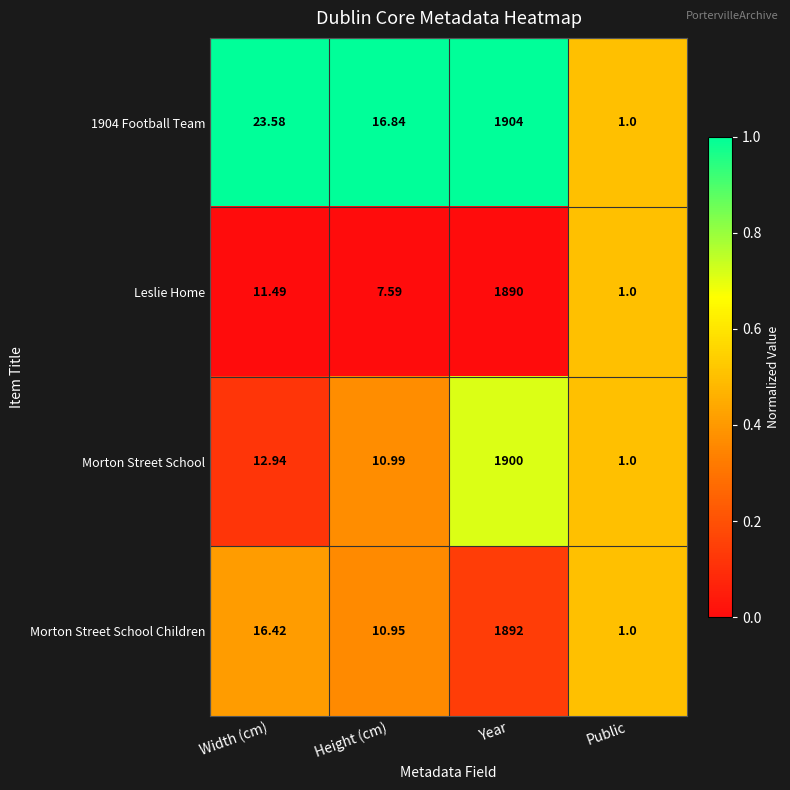

Is the value of Leslie Home at Width (cm) greater than the value of Morton Street School at Year?

No